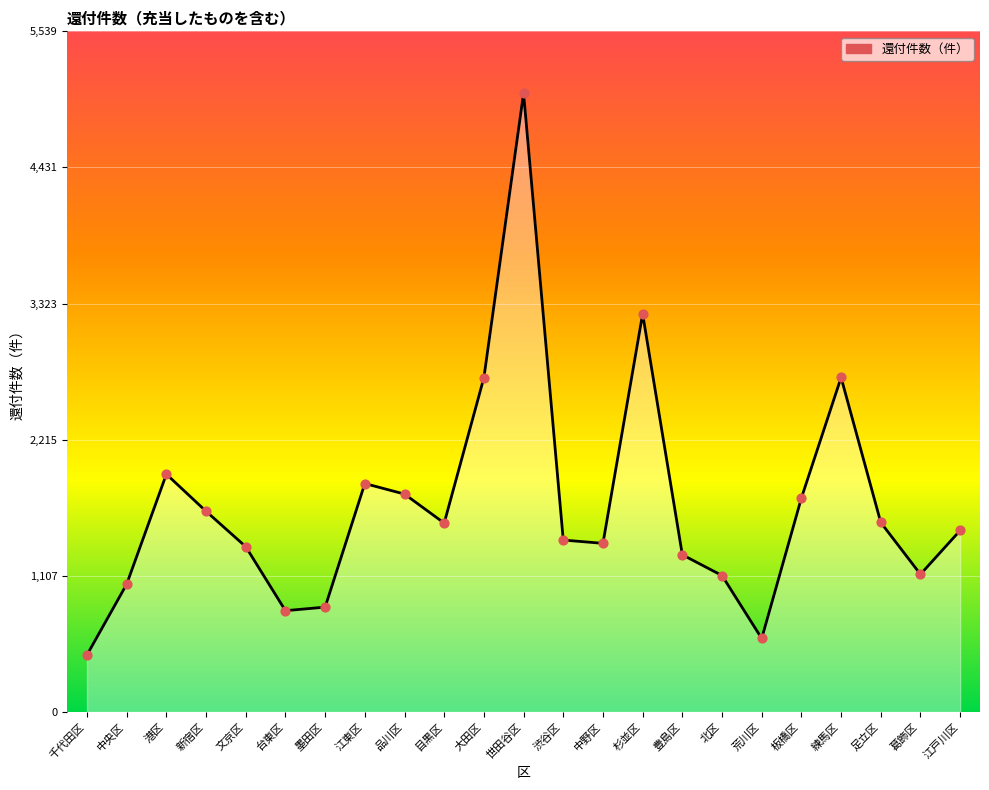

What is the ratio of the value at 世田谷区 to the value at 大田区?

1.9